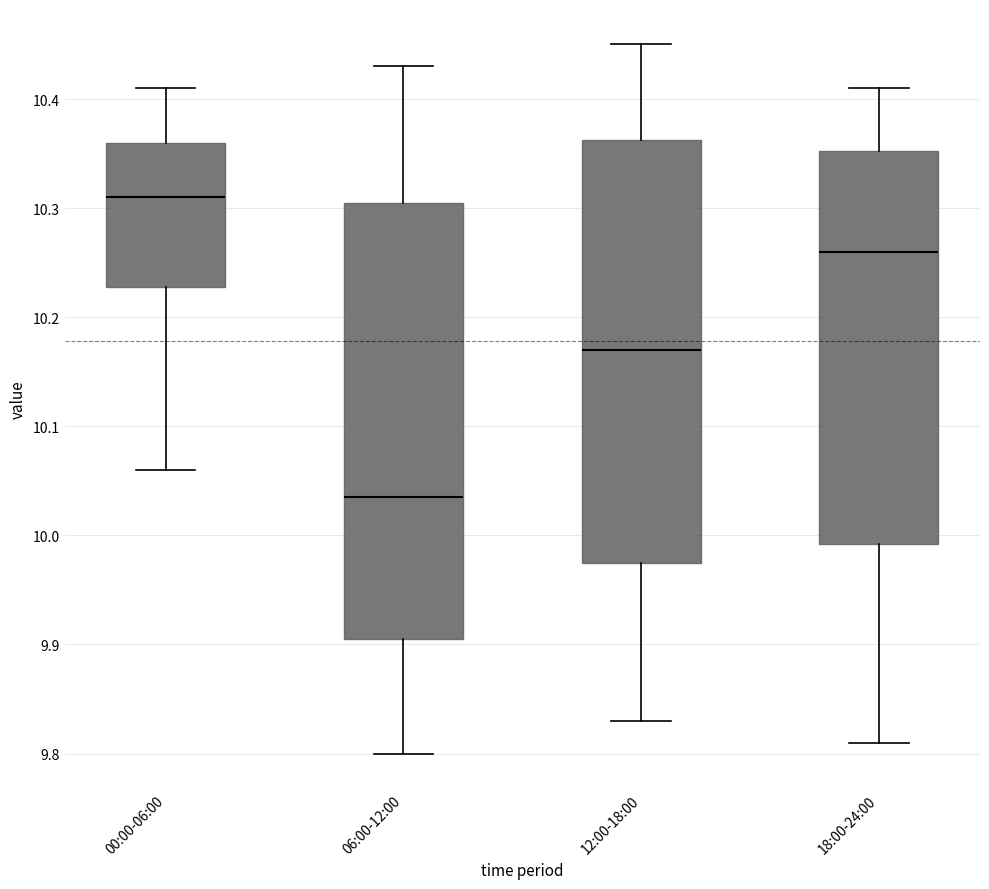

Where does the lower whisker of the box for 12:00-18:00 end on the y-axis? The values are not printed on the chart, so give them approximately, as read against the axis.

9.83